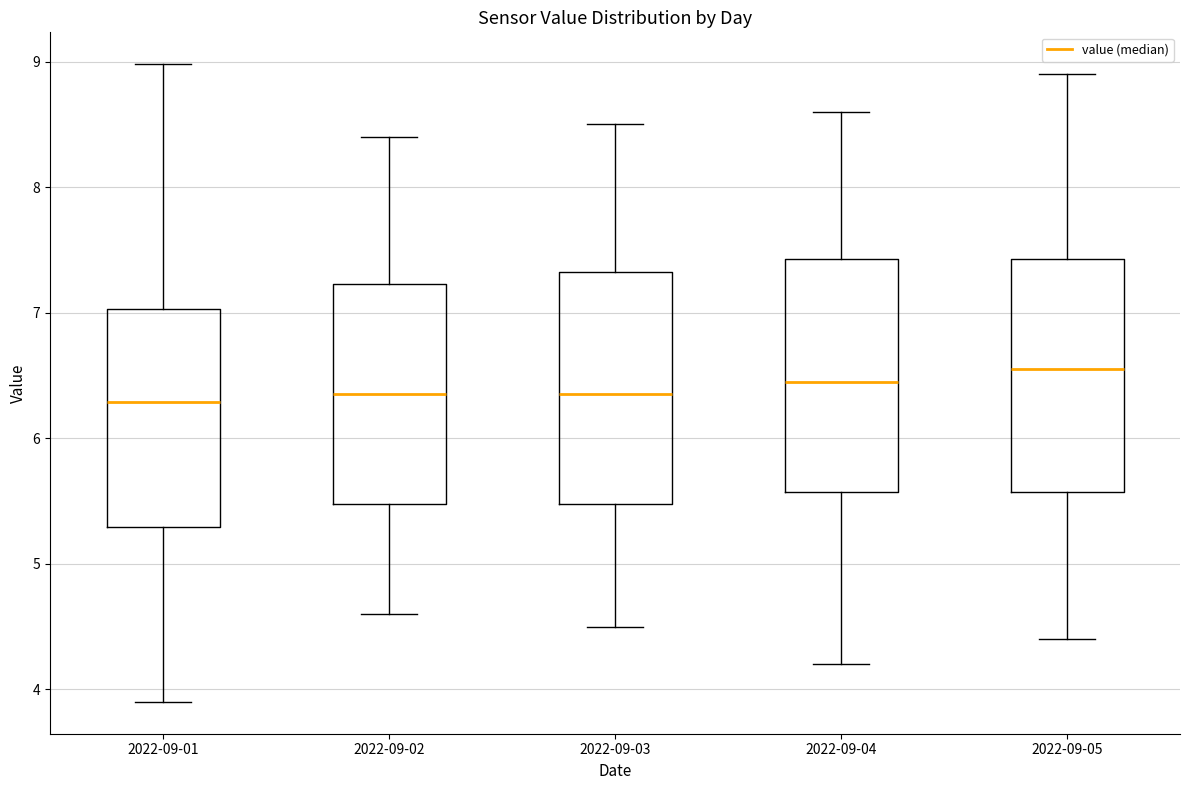

Where does the median line of the box for 2022-09-02 sit on the y-axis? The values are not printed on the chart, so give them approximately, as read against the axis.

6.4